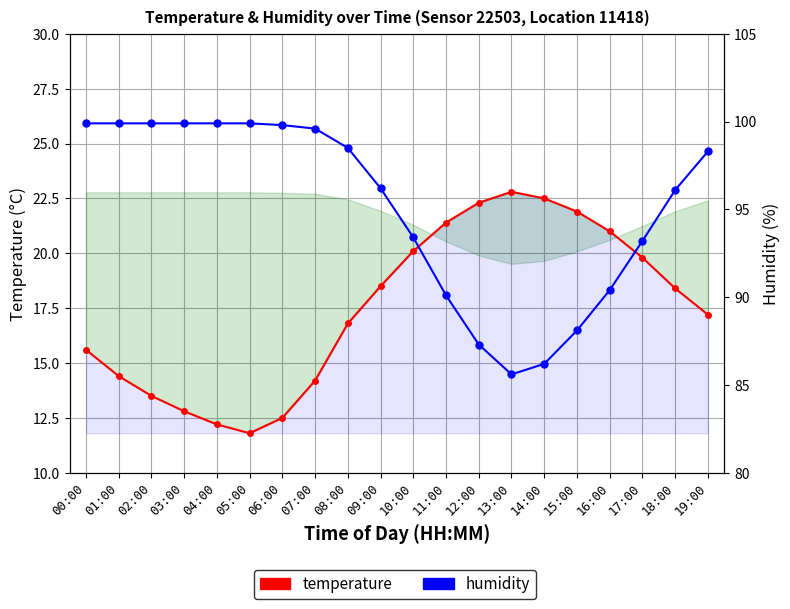

The temperature series shows 7.8 at 03:00. True or false?

False